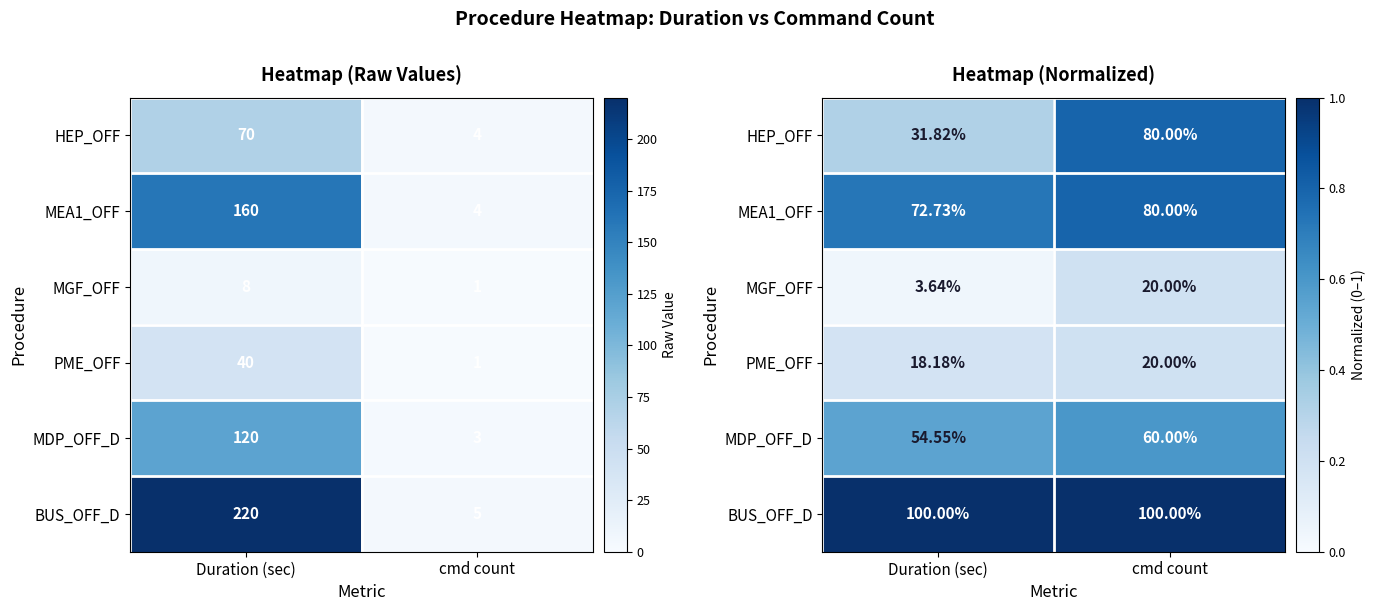

What is the sum of the HEP_OFF values at Duration (sec) and cmd count?

1.1